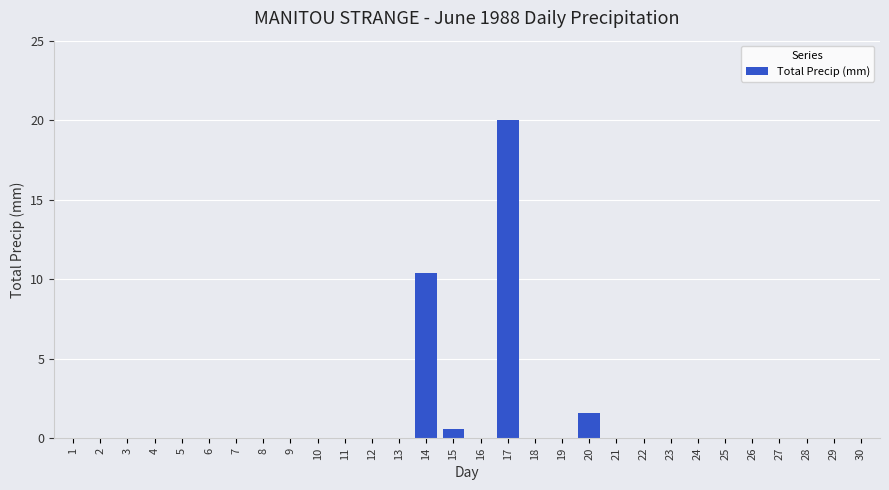

Reading left to right, list all the values displayed in this chart.

1=0.0	2=0.0	3=0.0	4=0.0	5=0.0	6=0.0	7=0.0	8=0.0	9=0.0	10=0.0	11=0.0	12=0.0	13=0.0	14=10.4	15=0.6	16=0.0	17=20.0	18=0.0	19=0.0	20=1.6	21=0.0	22=0.0	23=0.0	24=0.0	25=0.0	26=0.0	27=0.0	28=0.0	29=0.0	30=0.0